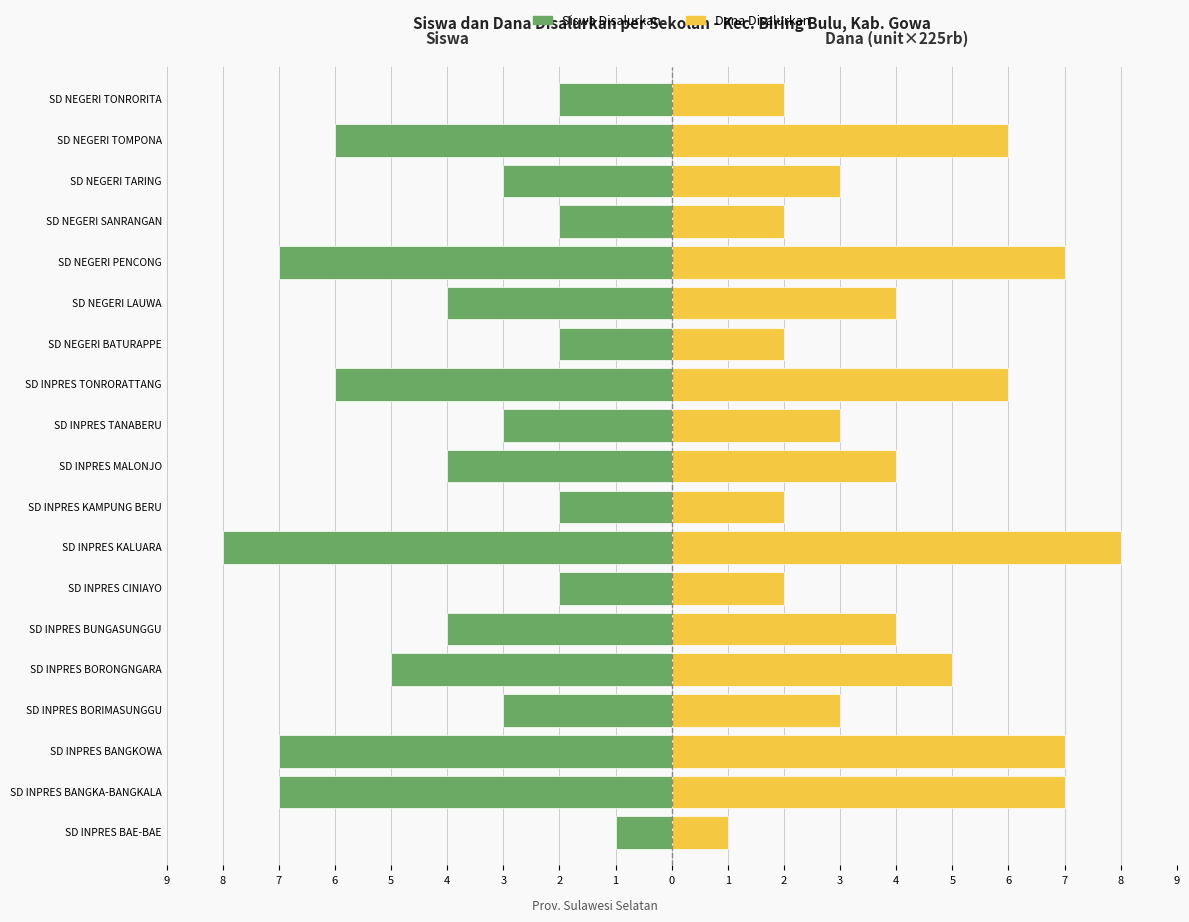

List the series in order of their overall mean, lowest first.

Siswa Disalurkan, Dana Disalurkan (×225rb)